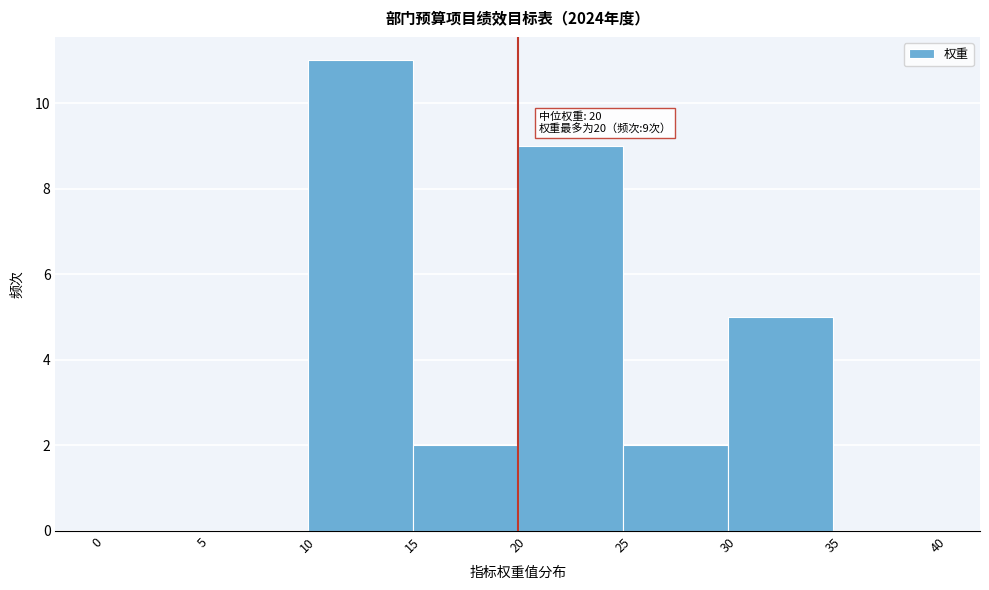

Over which range of the x-axis is the bar tallest?

10 to 15